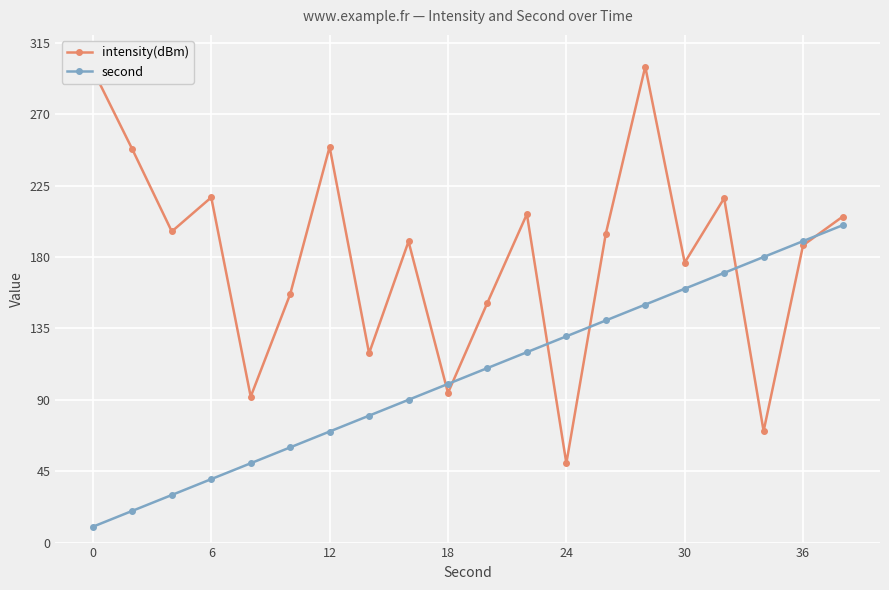

What is the highest value of the second series?

200.0